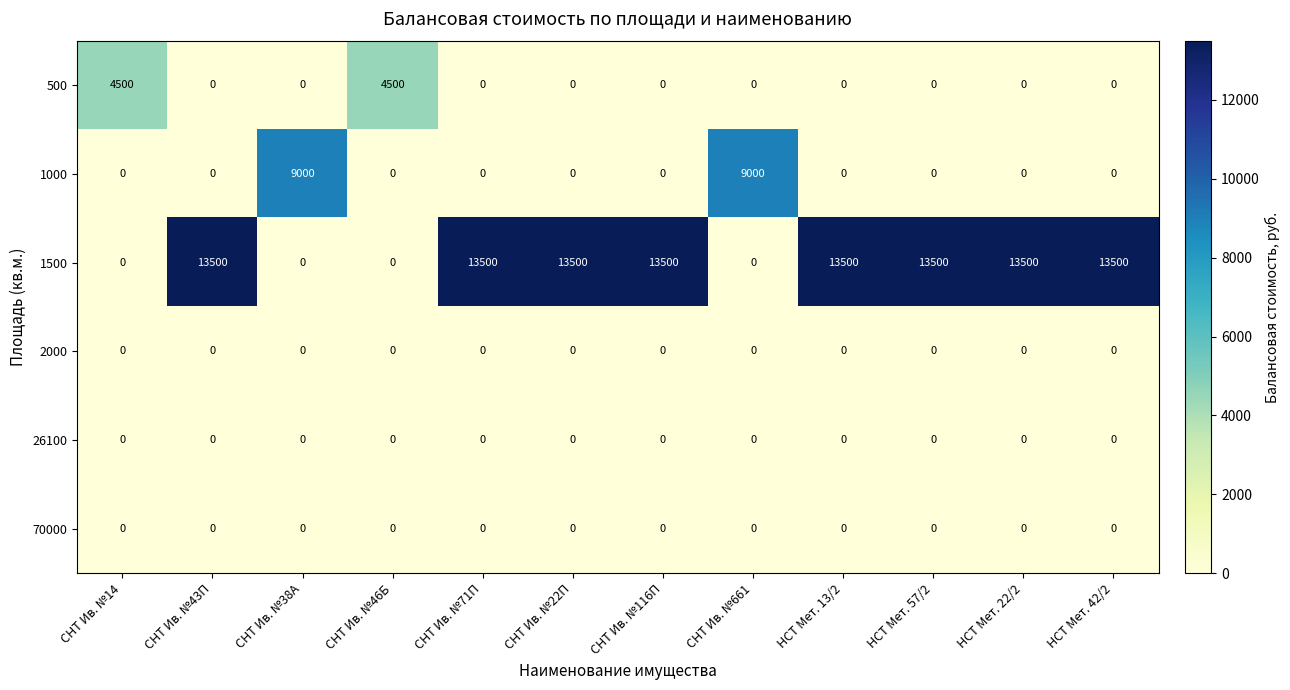

Which series changed the most between СНТ Ив. №14 and НСТ Мет. 57/2?

1500